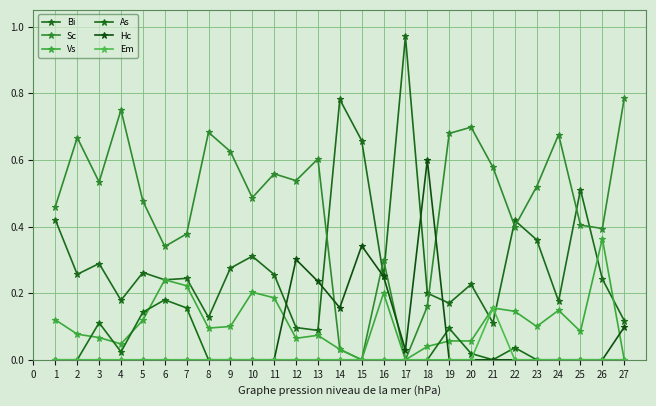

Is this an area chart (filled region under the line)?

No